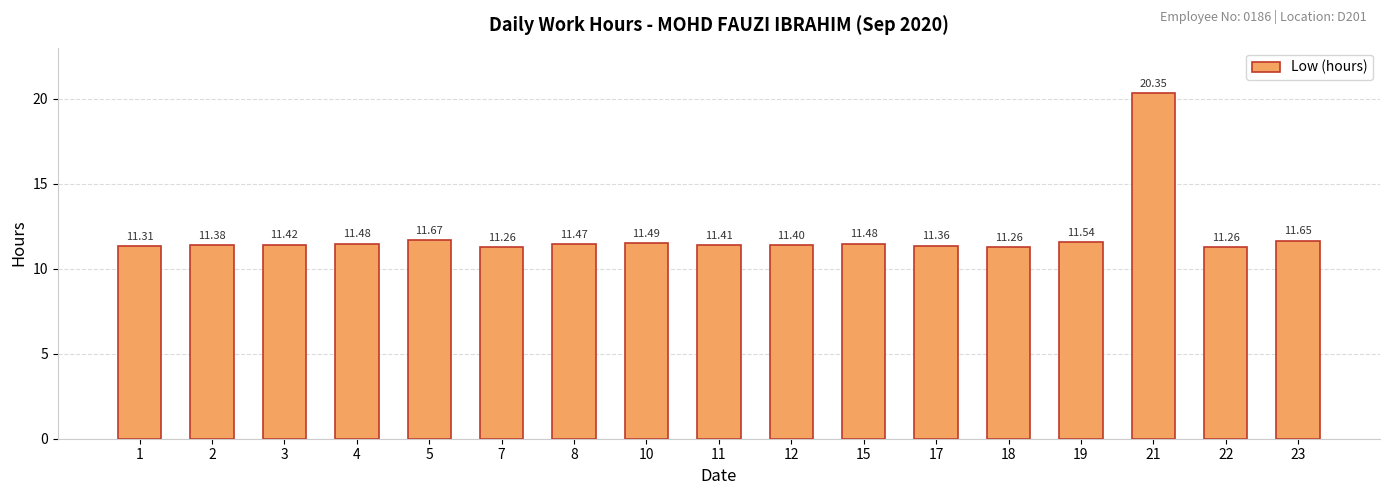

What is the value of the 1st bar from the left?

11.3